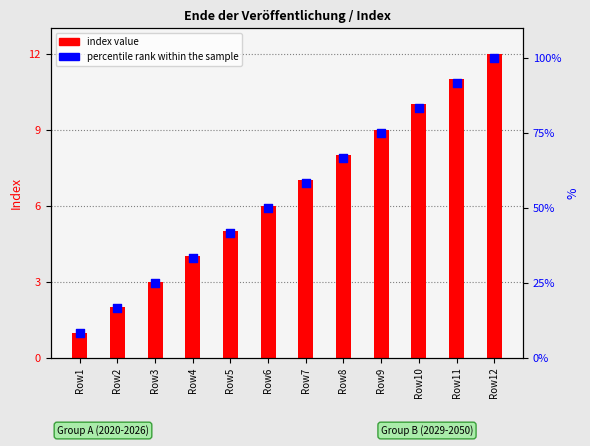

What are all the series names shown in the legend?

index value, percentile rank within the sample